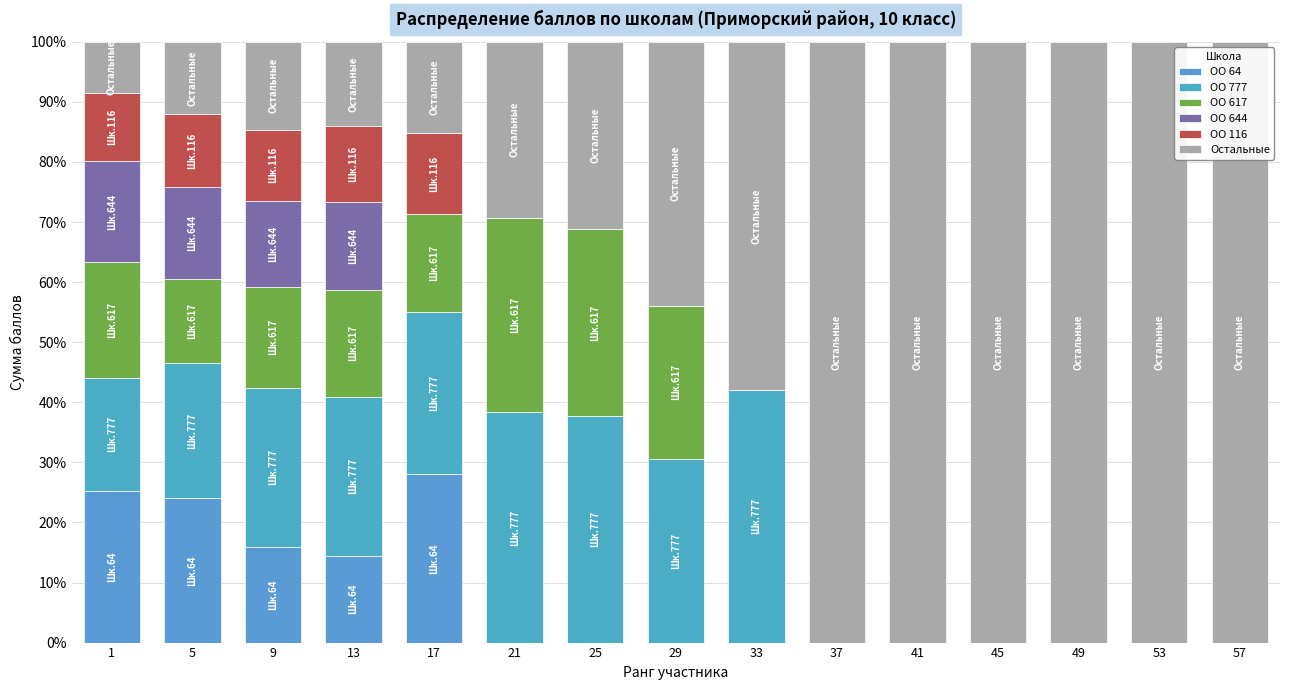

How many data points does each series have?

15